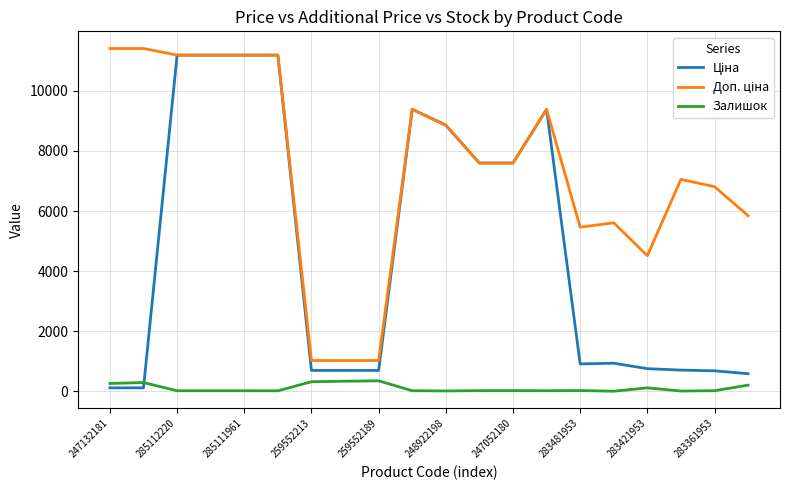

What is the maximum value for Залишок?

348.0